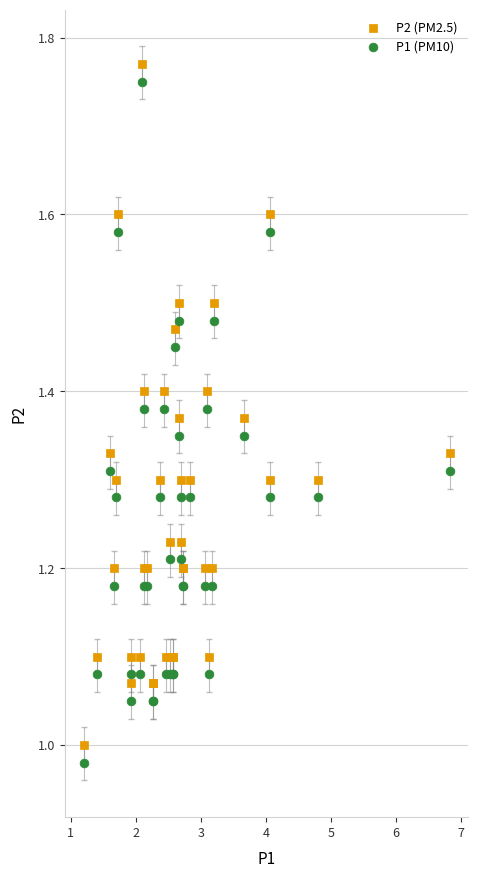

What are all the series names shown in the legend?

P2 (PM2.5), P1 (PM10)